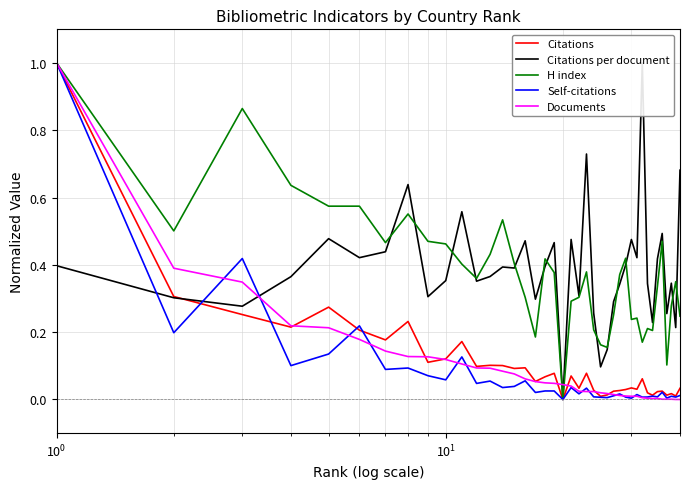

True or false: Citations per document has more than 2 interior local peaks.

True